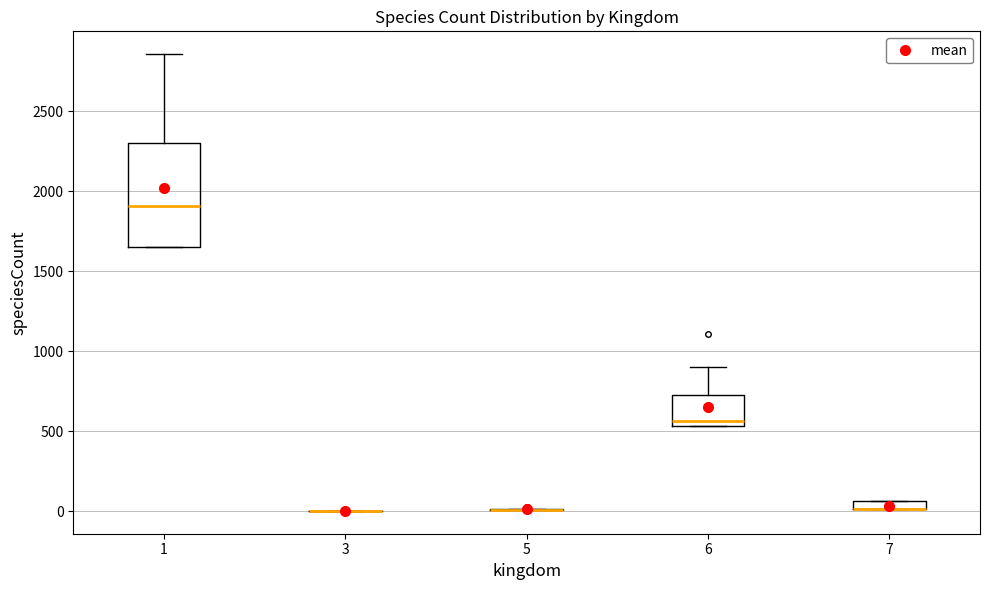

Comparing the boxes themselves (not the whiskers), which one is the tallest?

1